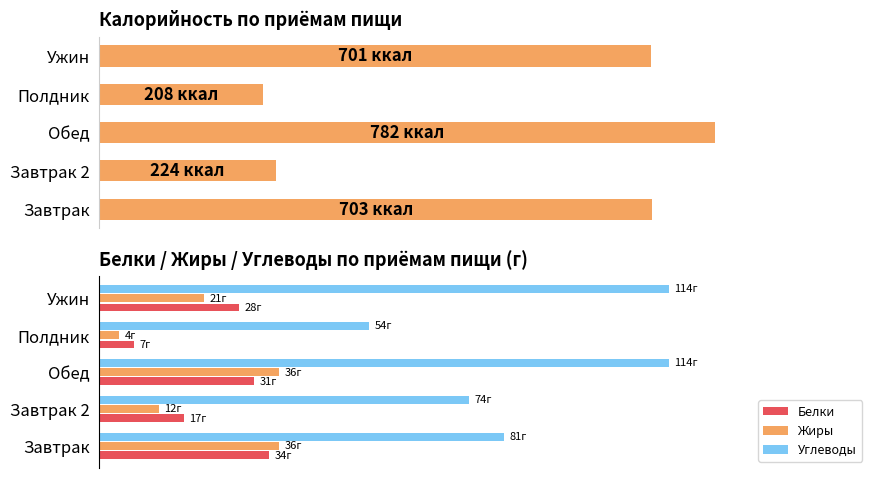

At how many categories does at least one series exceed 629?

3